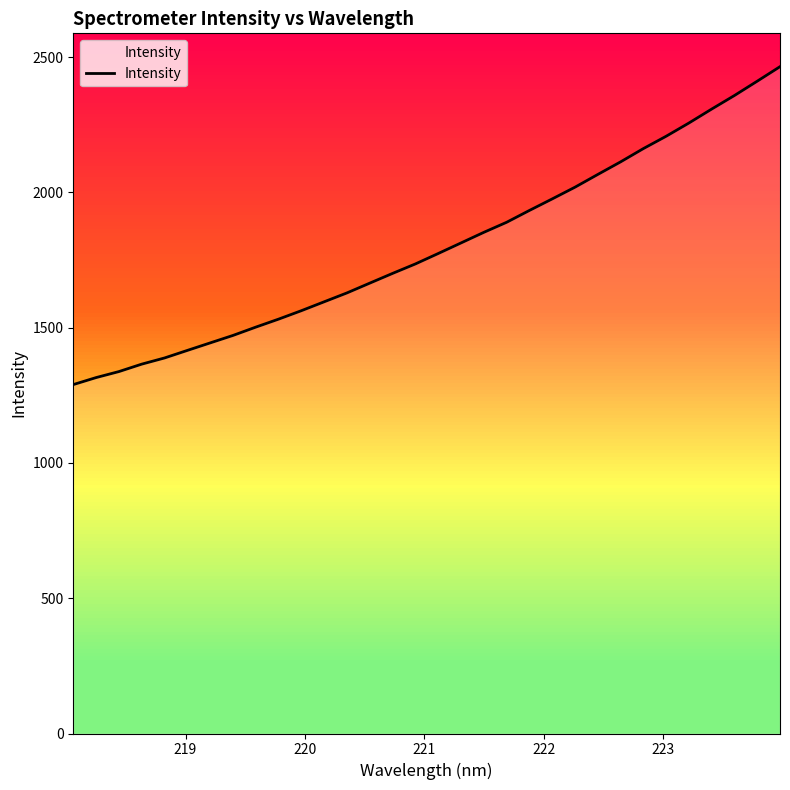

What is the highest value of the Intensity series?

2464.3